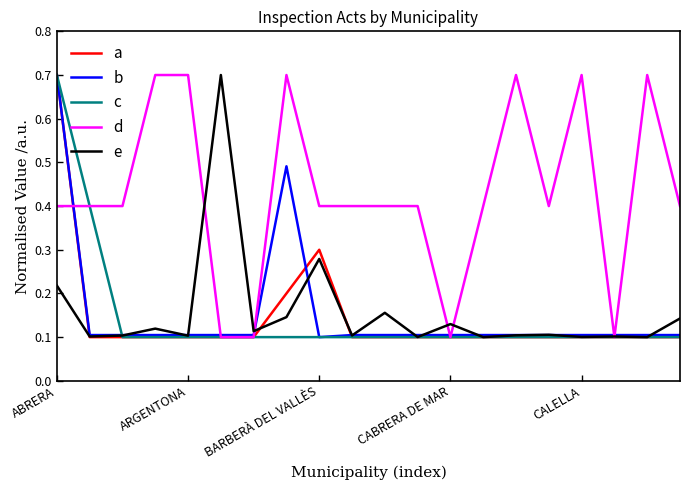

What is the greatest value displayed?

0.7